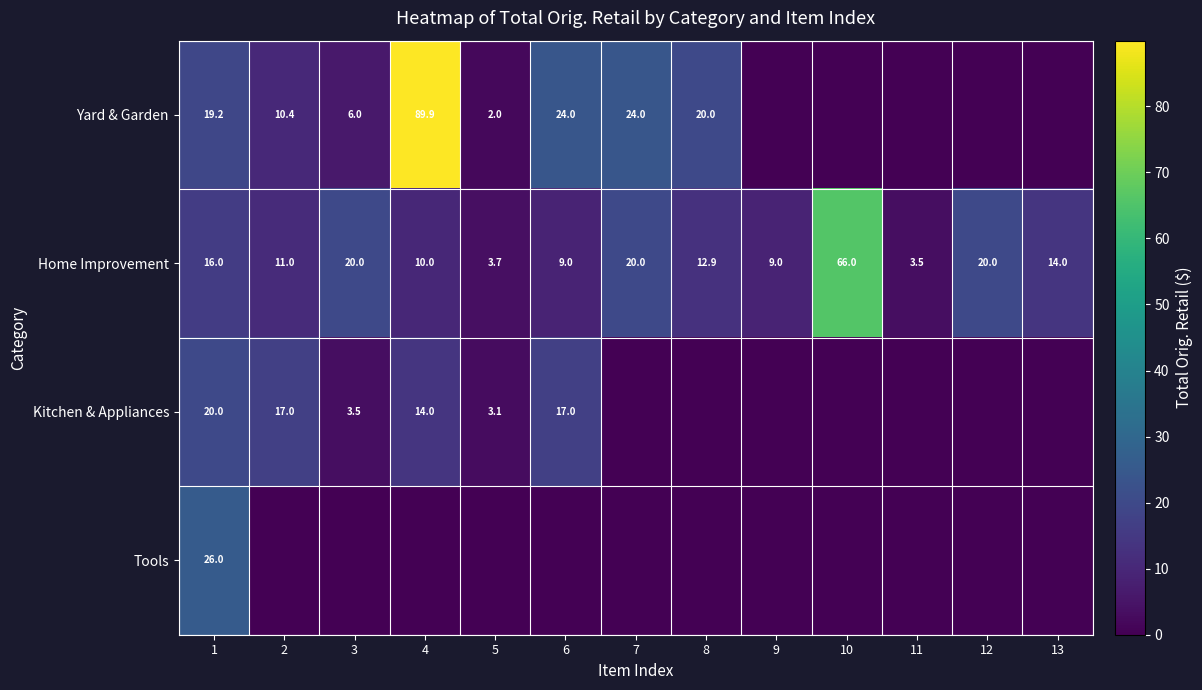

Between 2 and 8, which is larger?

8